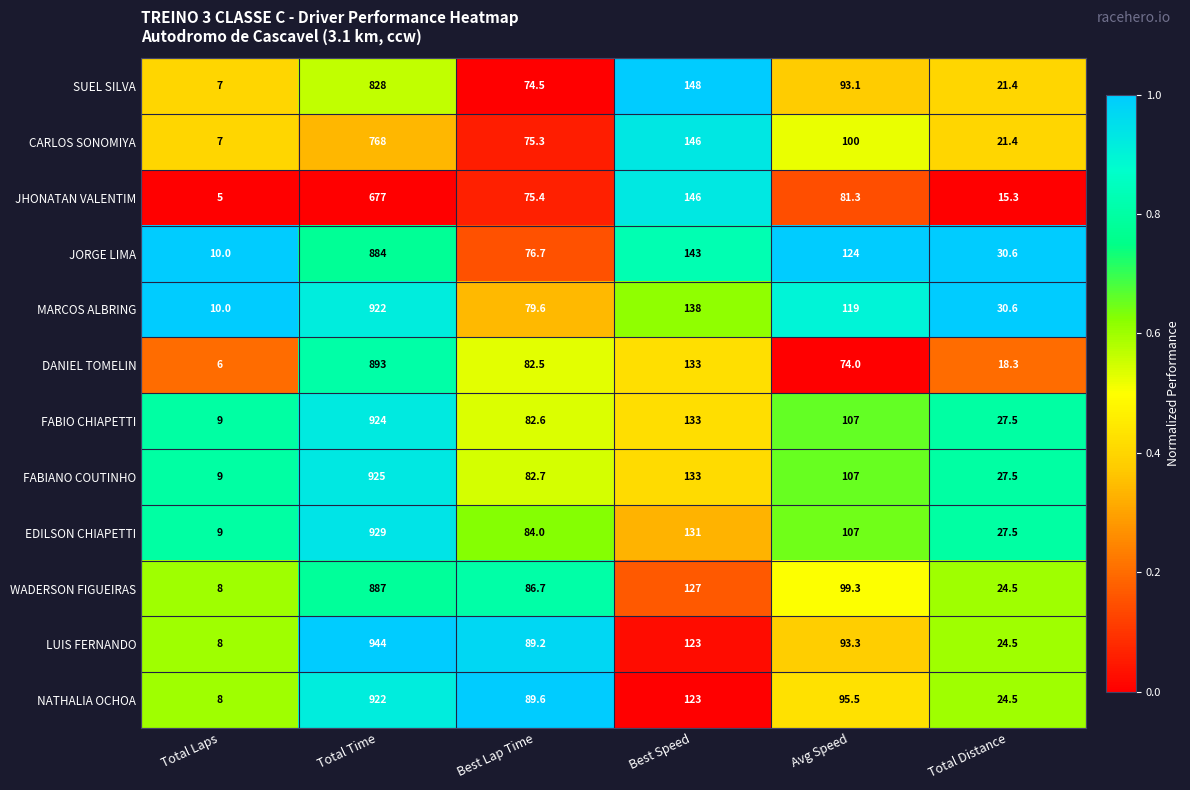

What is the difference between the highest and lowest values at Avg Speed?

50.0